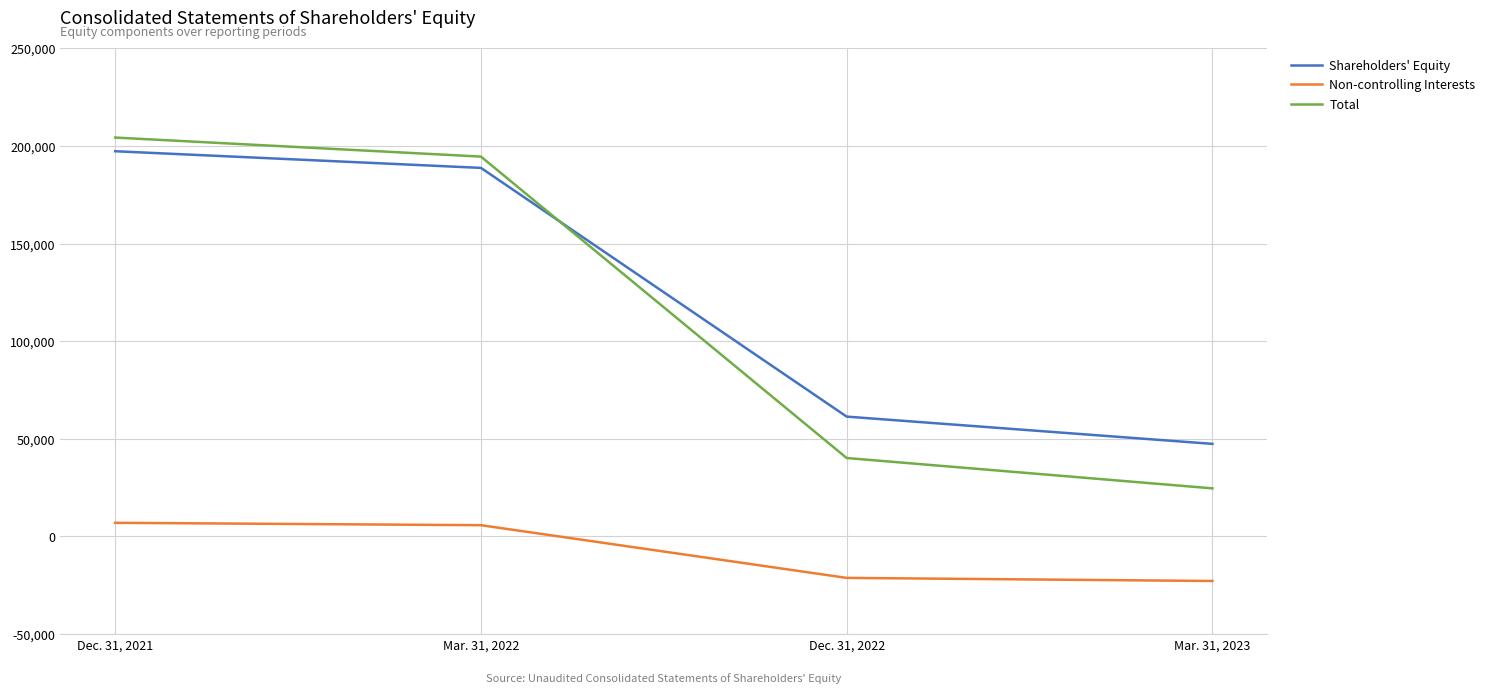

What is the total value across all series at Mar. 31, 2023?

49278